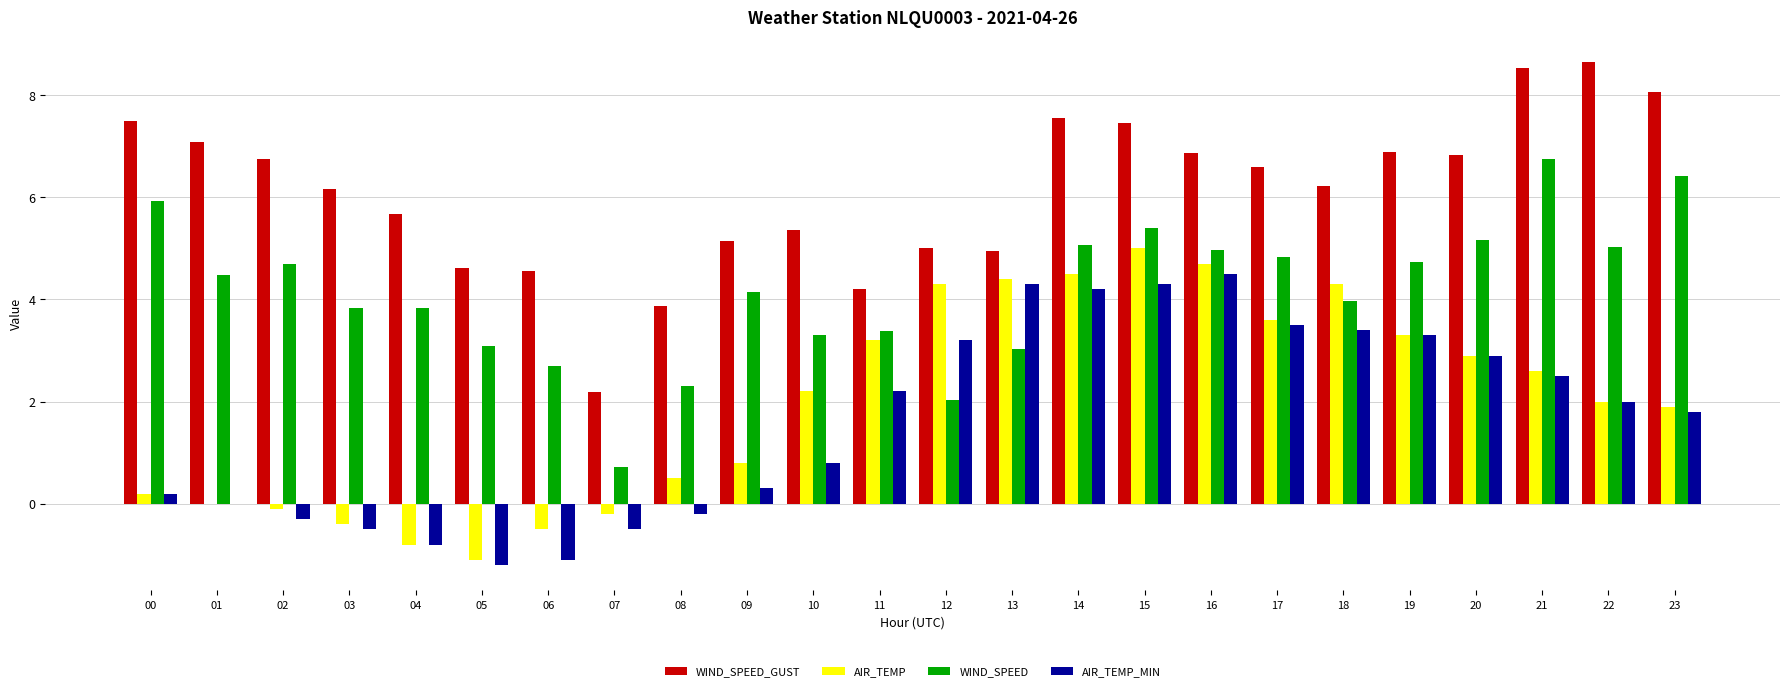

At which category does the chart reach its peak across all series?

22